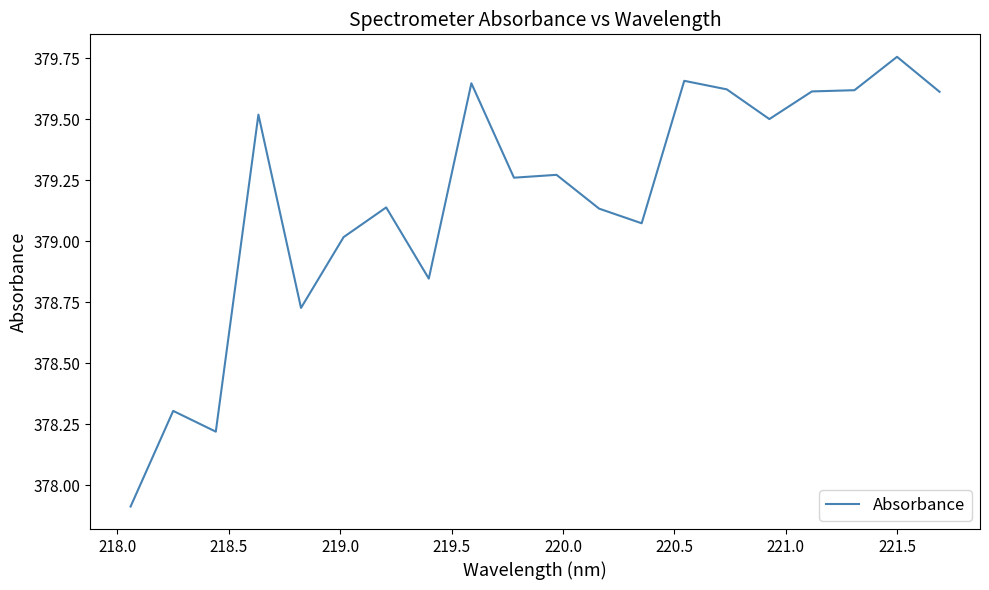

What is the smallest value displayed?

377.9